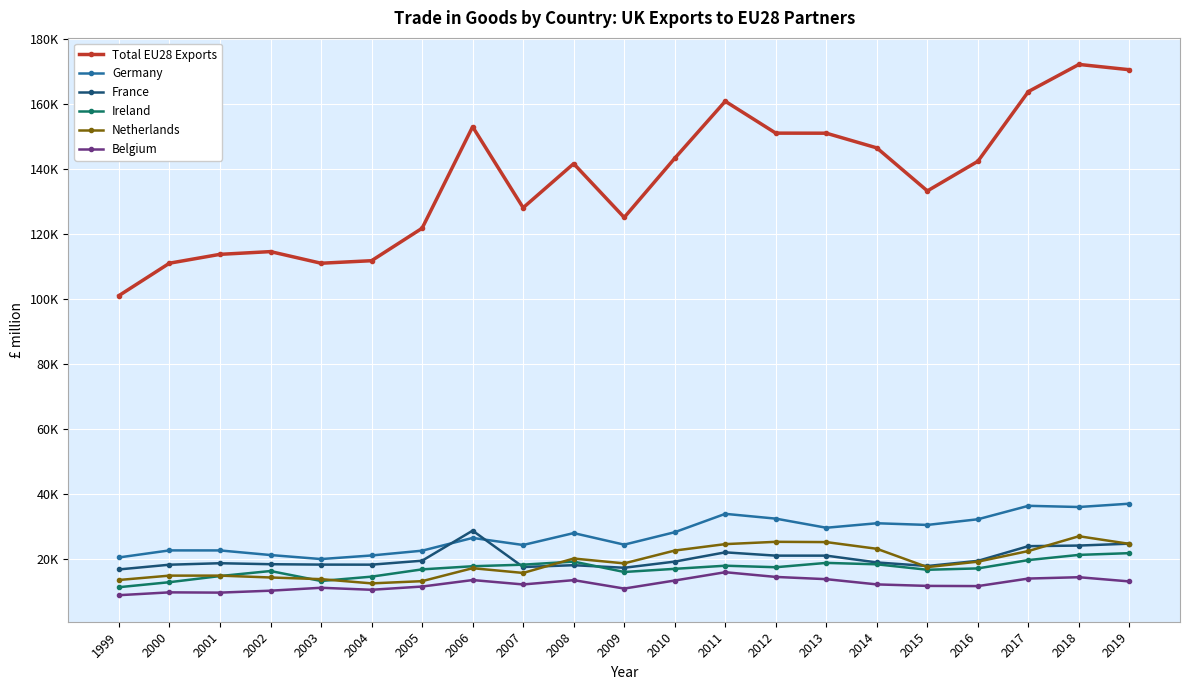

True or false: Ireland and Total EU28 Exports cross at least once.

False